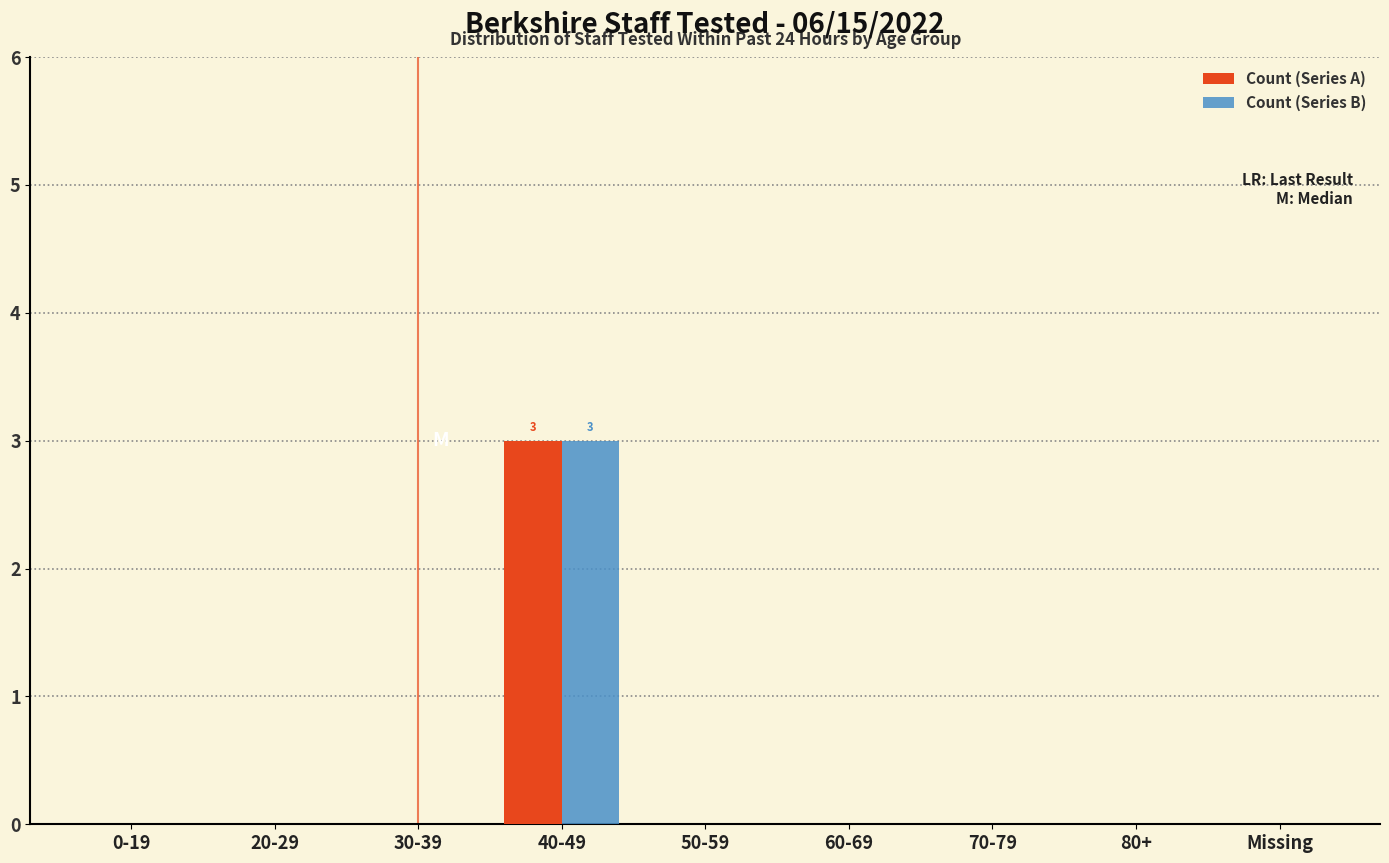

Reading right to left, list all the values displayed in this chart.

Count (Series A): Missing=0	80+=0	70-79=0	60-69=0	50-59=0	40-49=3	30-39=0	20-29=0	0-19=0
Count (Series B): Missing=0	80+=0	70-79=0	60-69=0	50-59=0	40-49=3	30-39=0	20-29=0	0-19=0